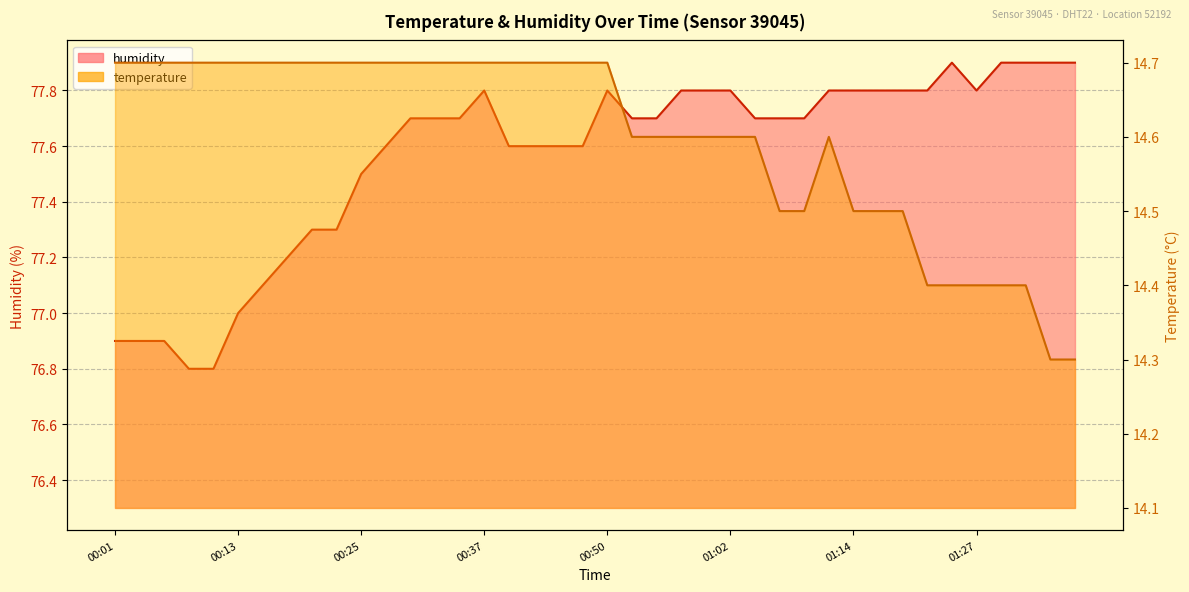

What is the difference between the maximum and second lowest values in the temperature series?

0.4